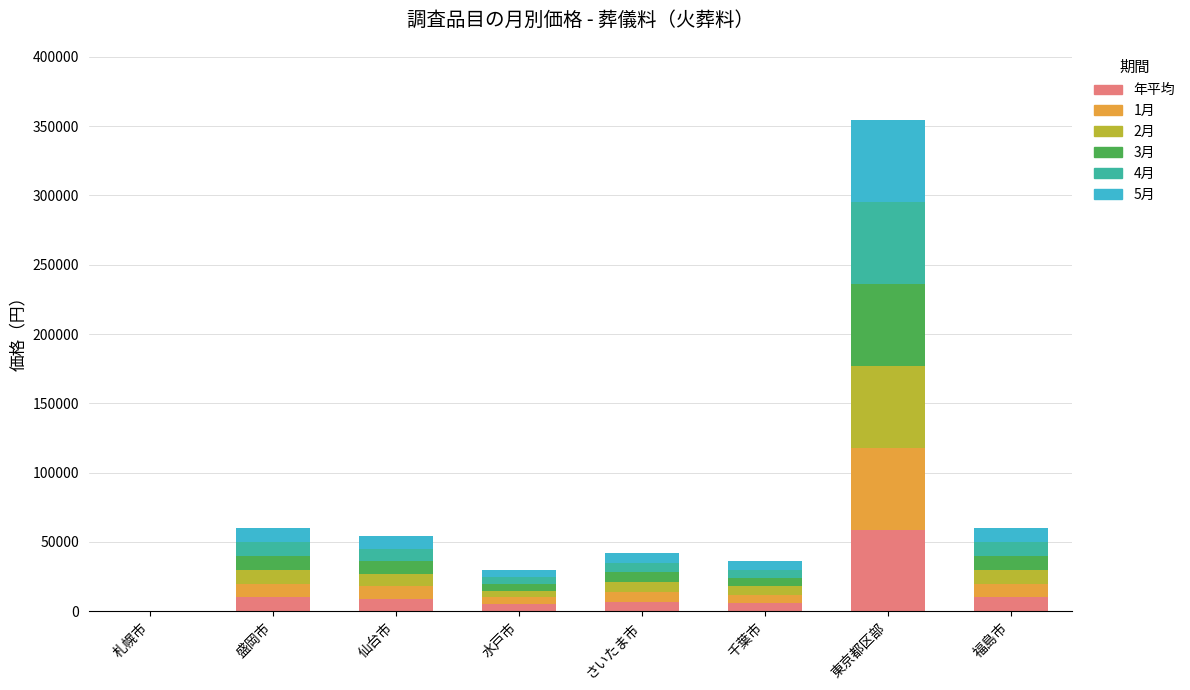

What is the total value across all series at 東京都区部?

354000